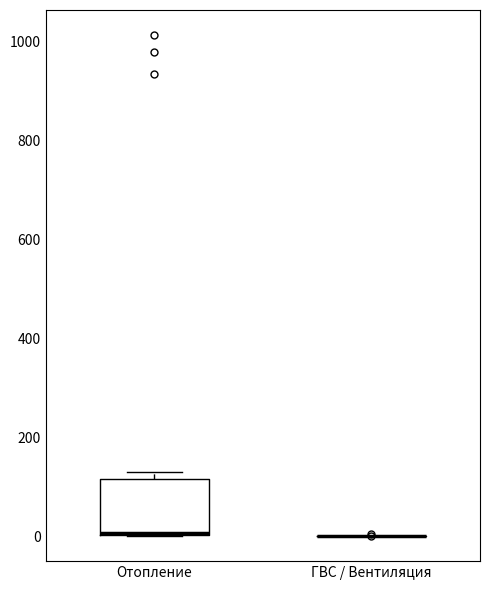

Where is the upper edge of the box for Отопление on the y-axis? The values are not printed on the chart, so give them approximately, as read against the axis.

120